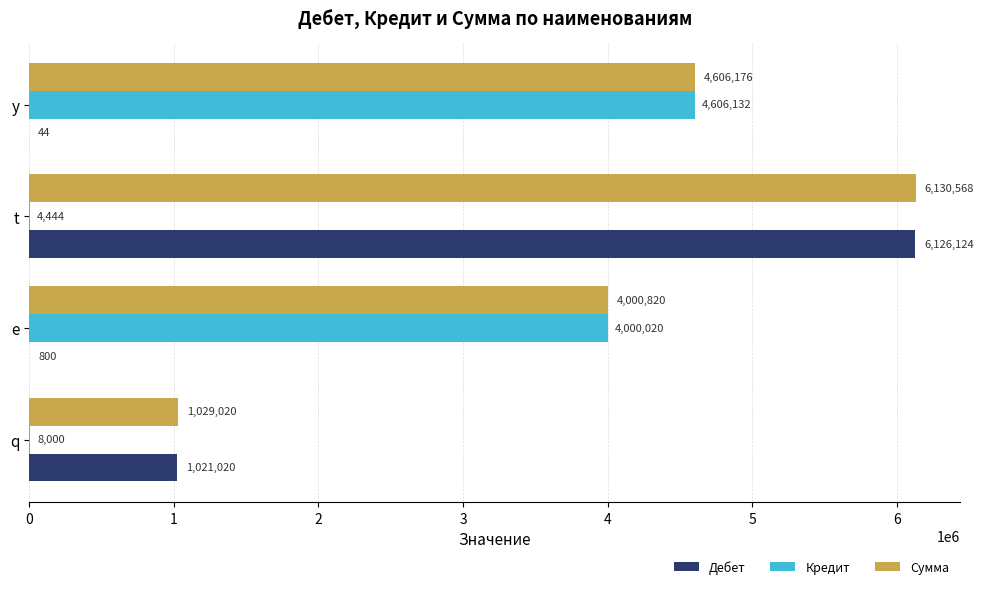

Count the number of categories in the chart.

4